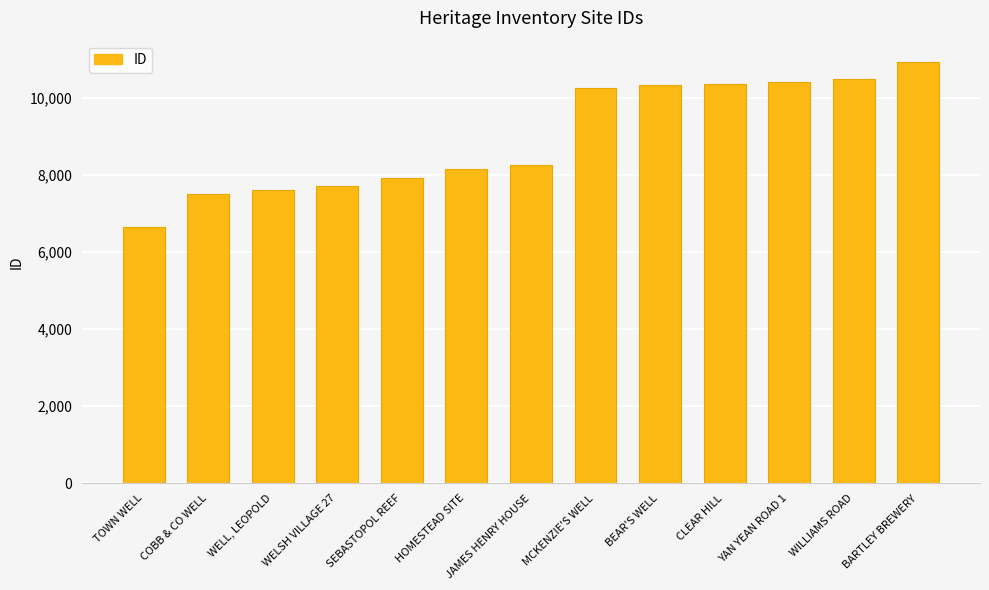

List the labels in order of value, largest first.

BARTLEY BREWERY, WILLIAMS ROAD, YAN YEAN ROAD 1, CLEAR HILL, BEAR'S WELL, MCKENZIE'S WELL, JAMES HENRY HOUSE, HOMESTEAD SITE, SEBASTOPOL REEF, WELSH VILLAGE 27, WELL, LEOPOLD, COBB & CO WELL, TOWN WELL